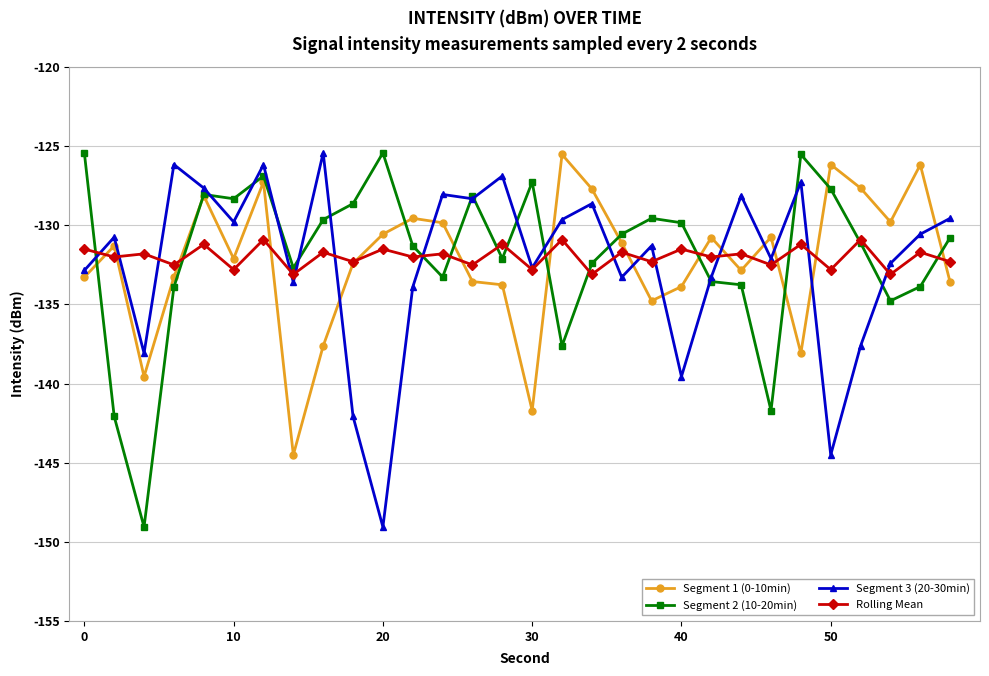

What is the minimum value shown in the chart?

-149.1